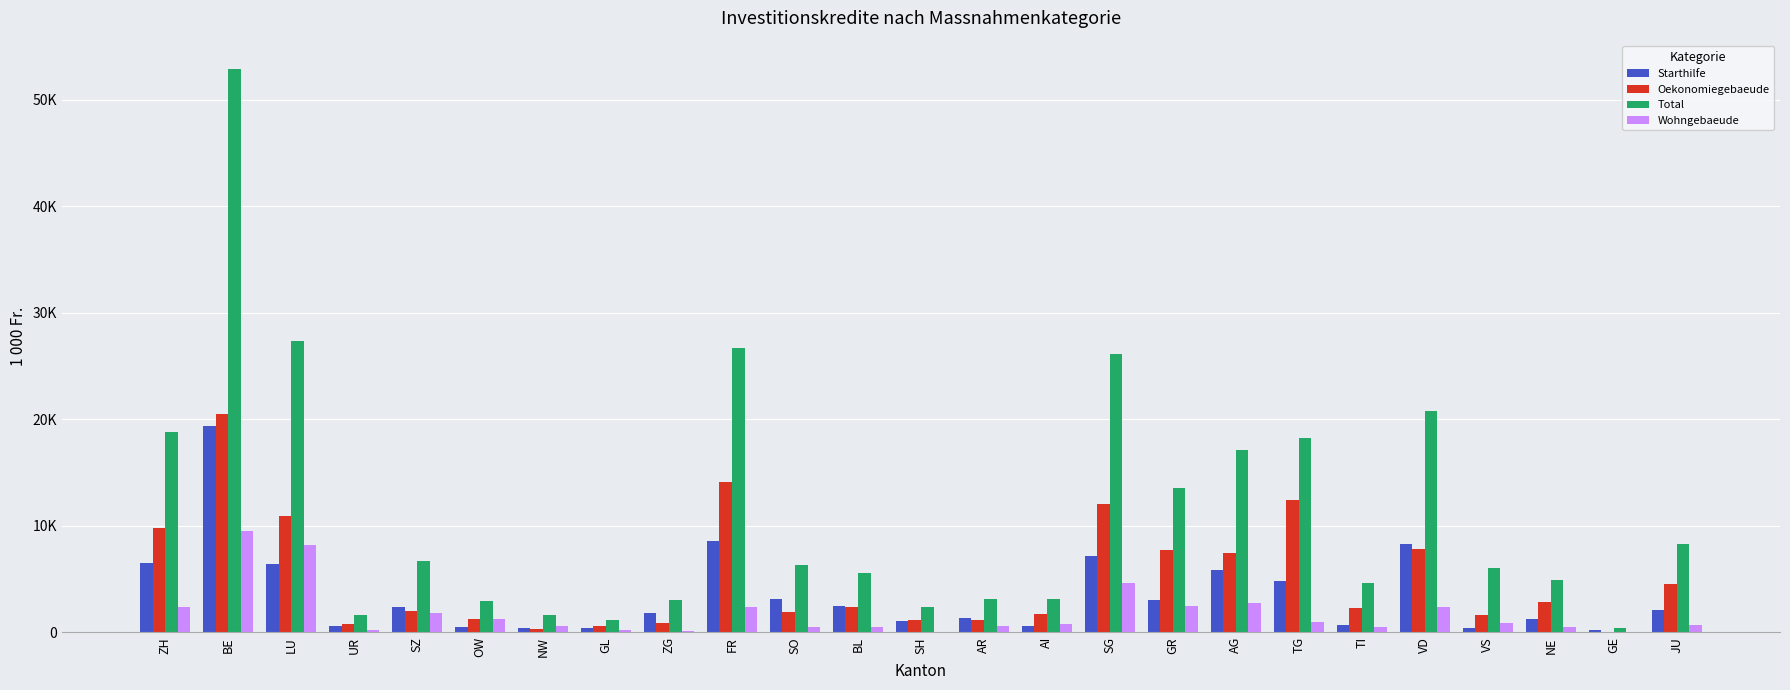

What are all the series names shown in the legend?

Starthilfe, Oekonomiegebaeude, Total, Wohngebaeude